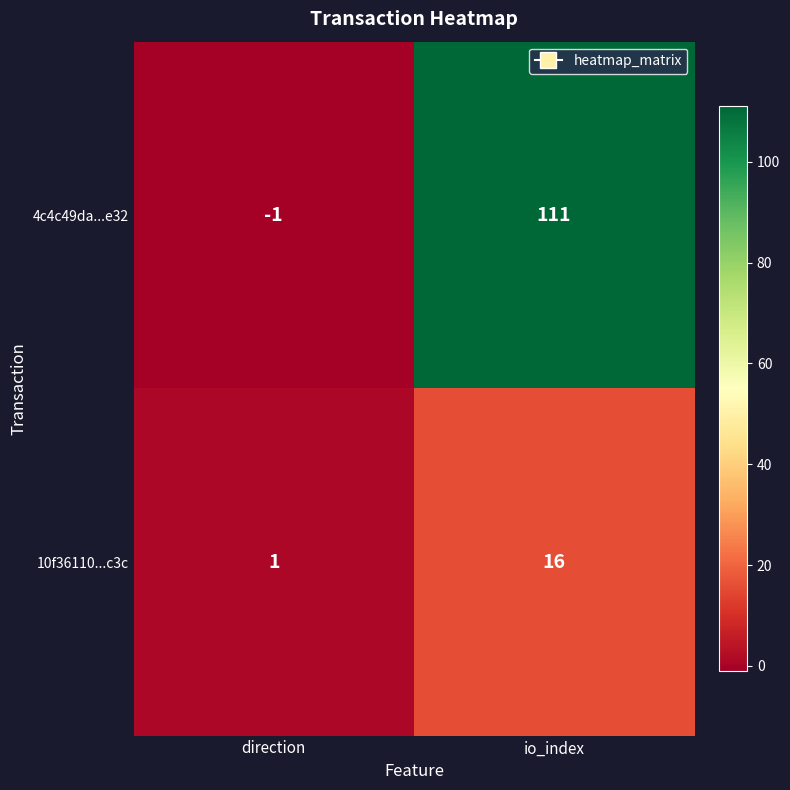

Between direction and io_index, which series saw the biggest shift?

4c4c49da...e32